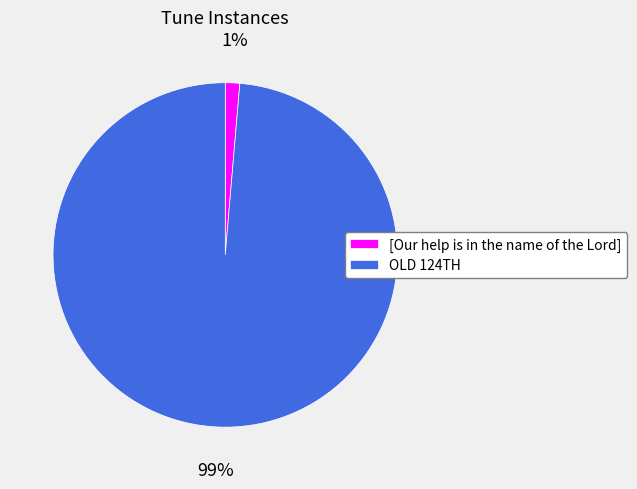

To the nearest percent, what is the average slice percentage?

50%